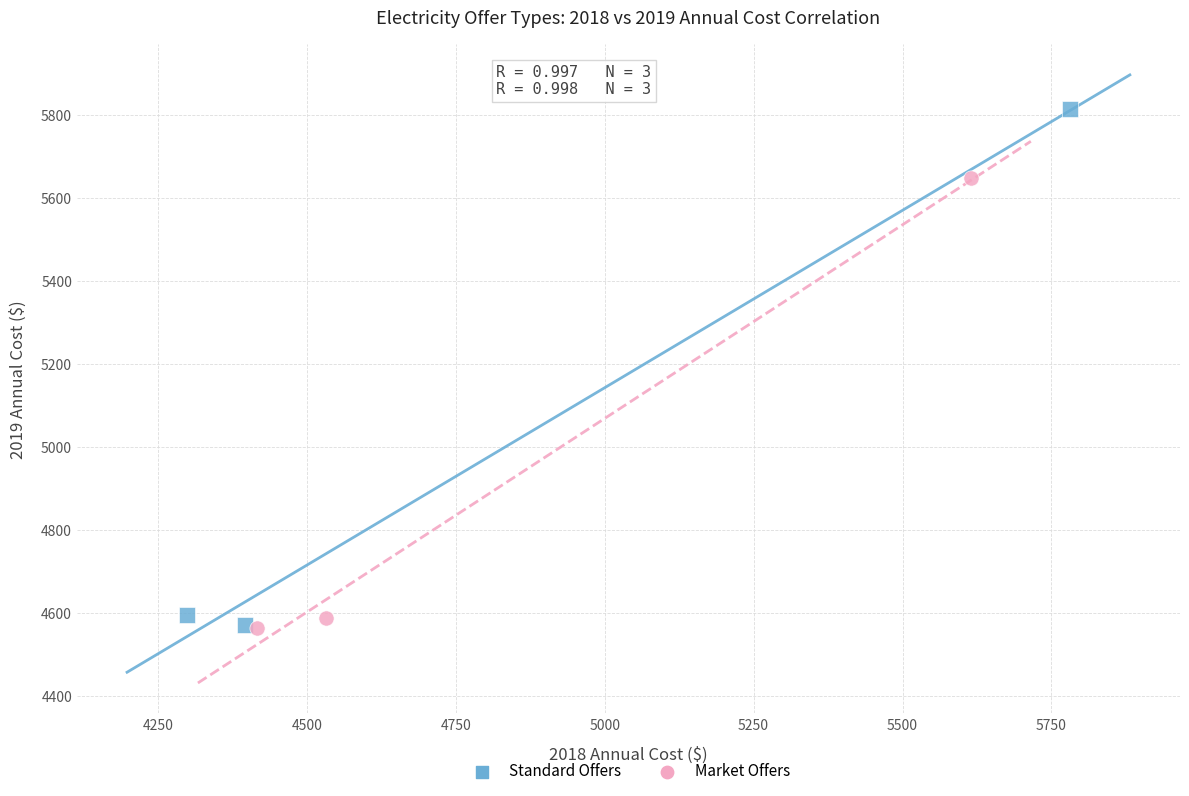

What are all the series names shown in the legend?

Standard Offers, Market Offers